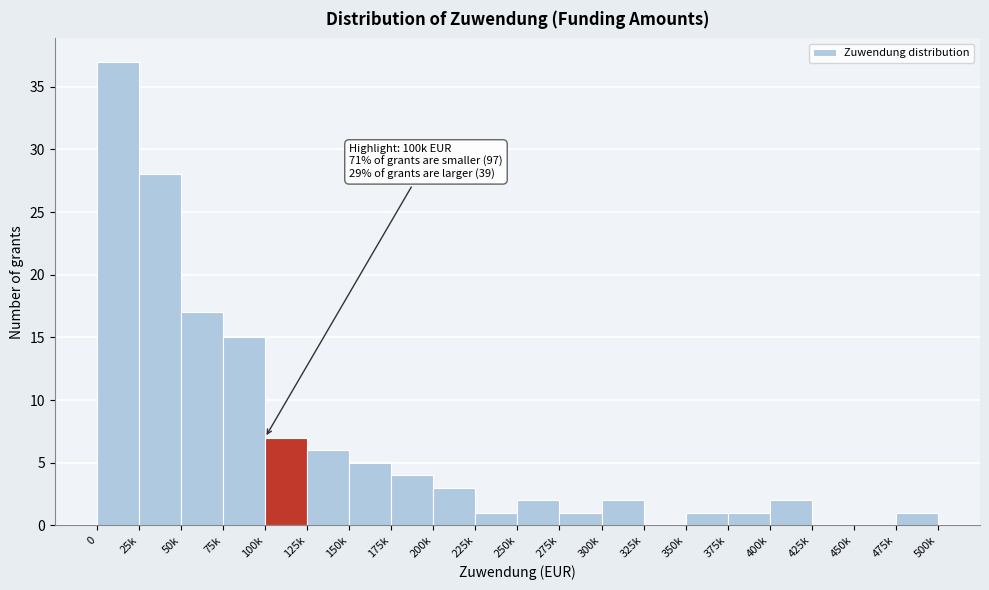

Reading left to right, extract all data points from this chart.

0=37	25k=28	50k=17	75k=15	100k=7	125k=6	150k=5	175k=4	200k=3	225k=1	250k=2	275k=1	300k=2	325k=0	350k=1	375k=1	400k=2	425k=0	450k=0	475k=1